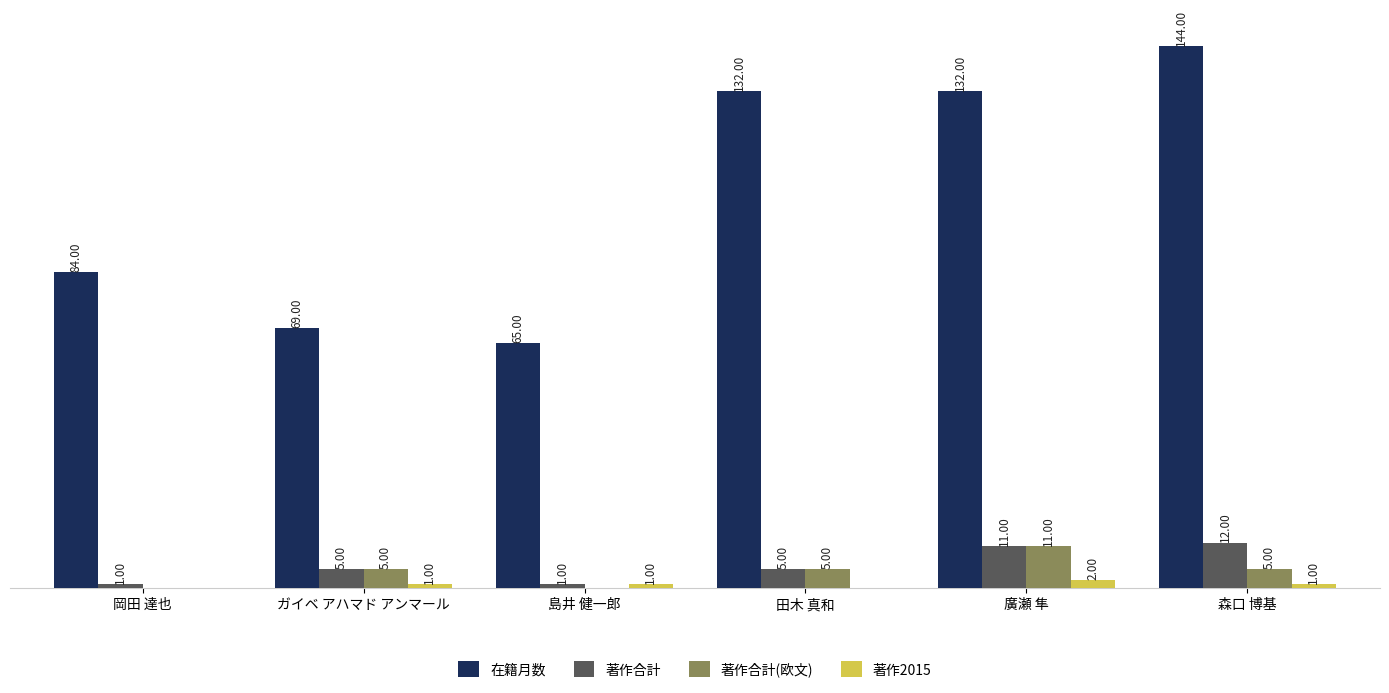

Between ガイベ アハマド アンマール and 森口 博基, which series saw the biggest shift?

在籍月数